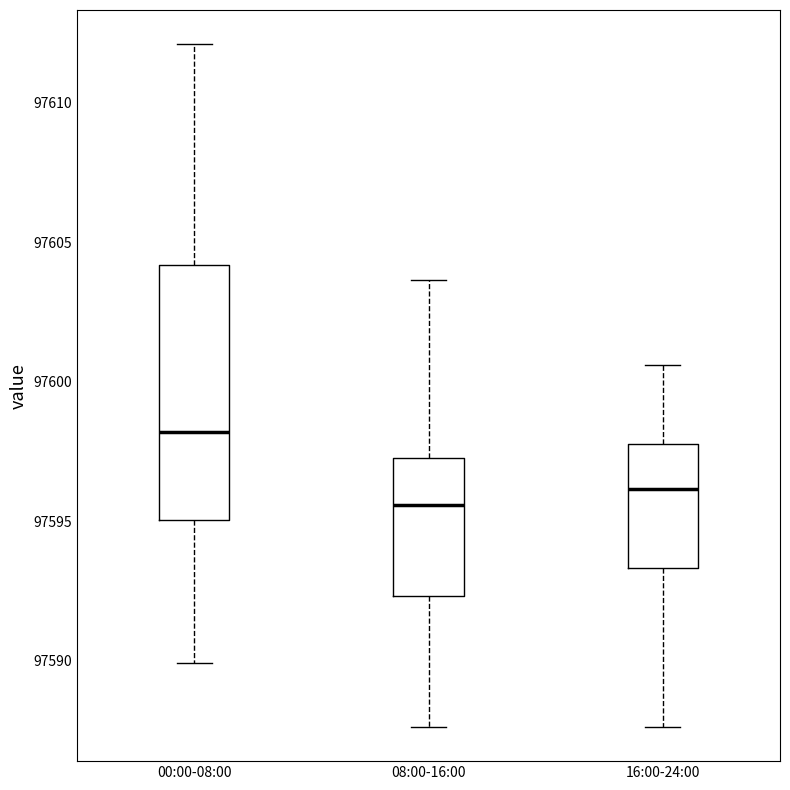

Comparing the boxes themselves (not the whiskers), which one is the tallest?

00:00-08:00